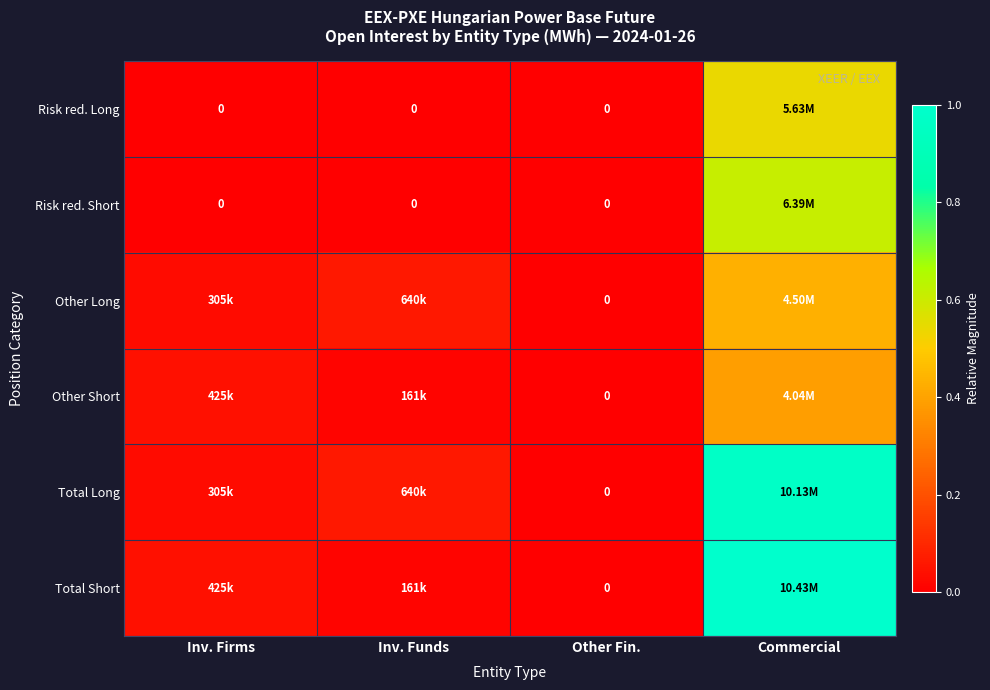

At which label is Total Long closest to 0?

Other Fin.